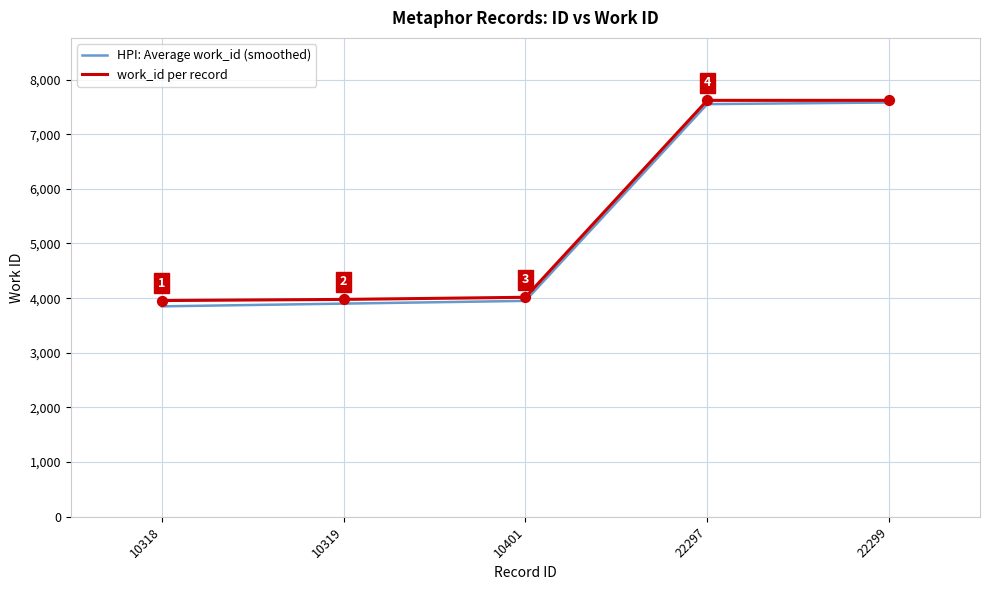

Which series has the largest total across all categories?

work_id per record